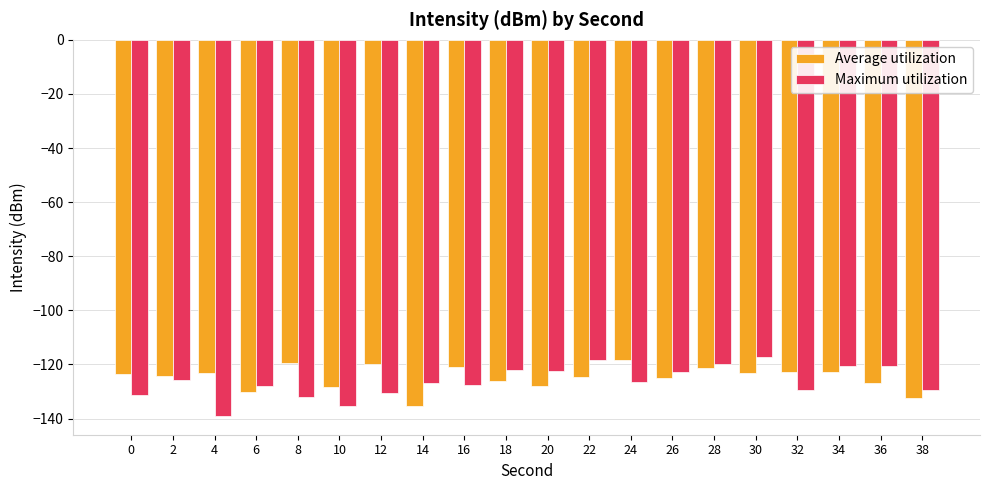

How many series are shown in this chart?

2